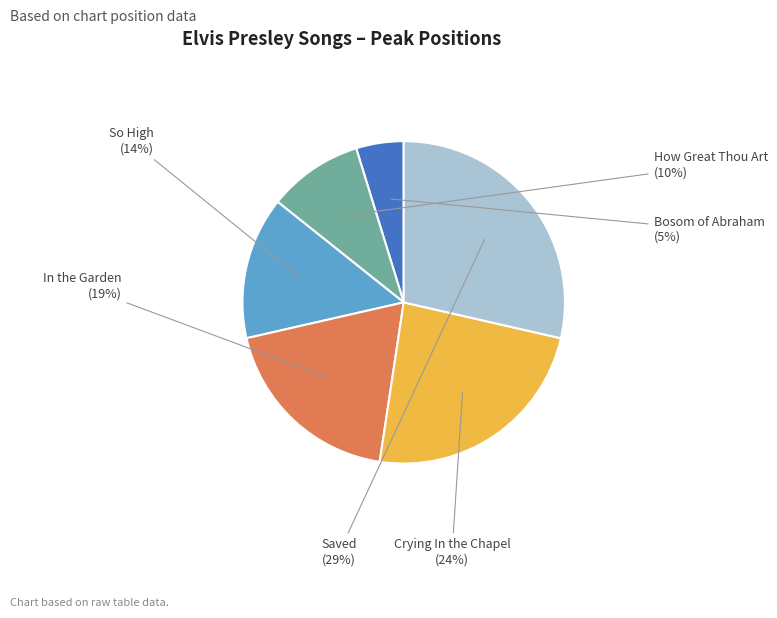

Between So High and How Great Thou Art, which is larger?

So High